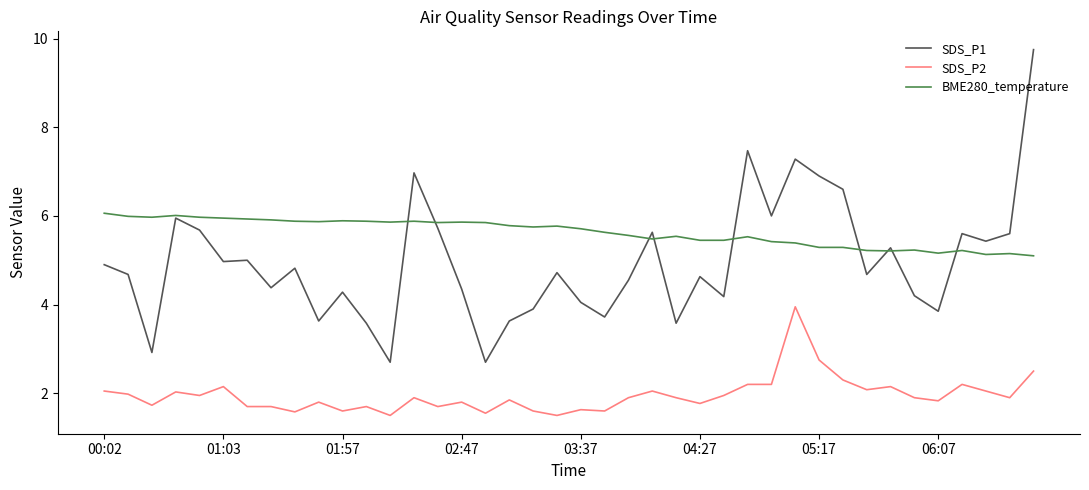

Which series has the largest range (max minus min)?

SDS_P1